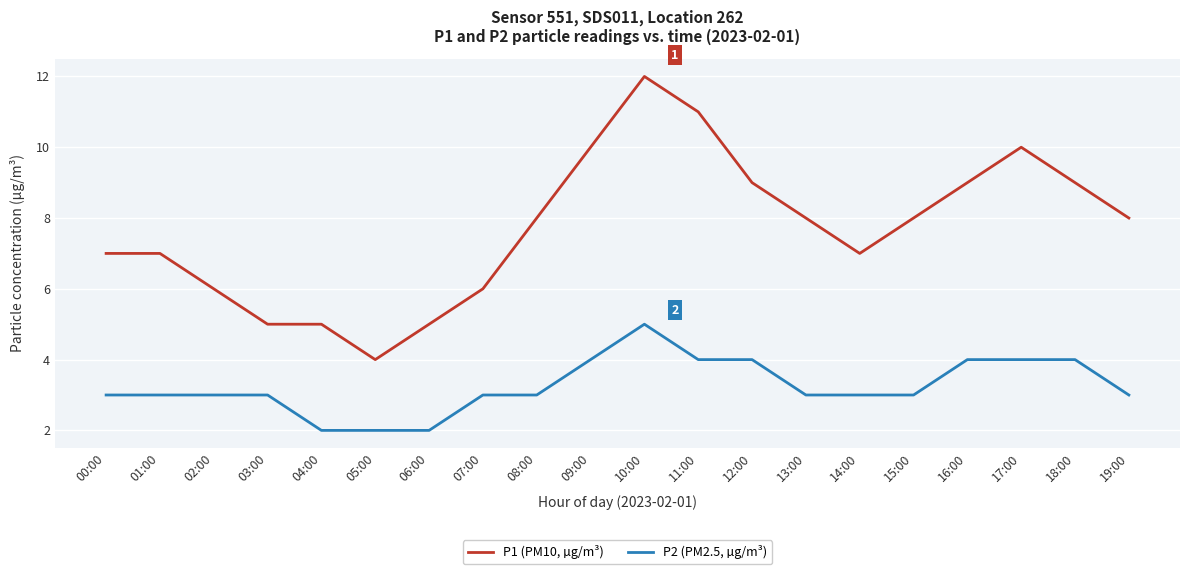

Which series has the largest total across all categories?

P1 (PM10, µg/m³)